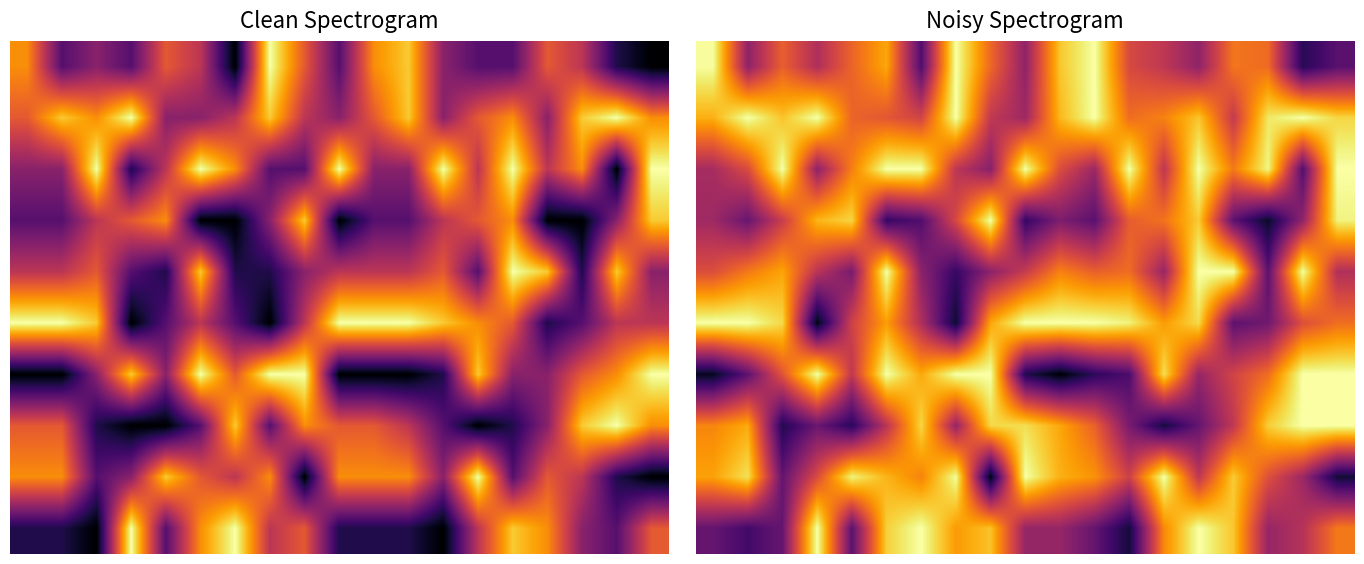

What is the spread (max minus min) of values at 17?

6.8